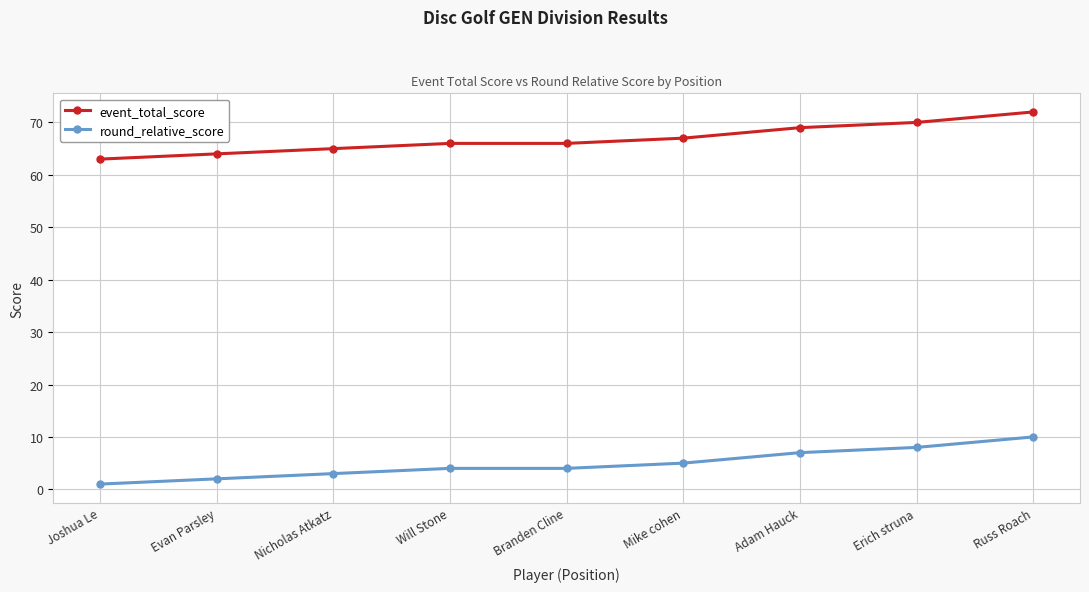

True or false: round_relative_score and event_total_score cross at least once.

False